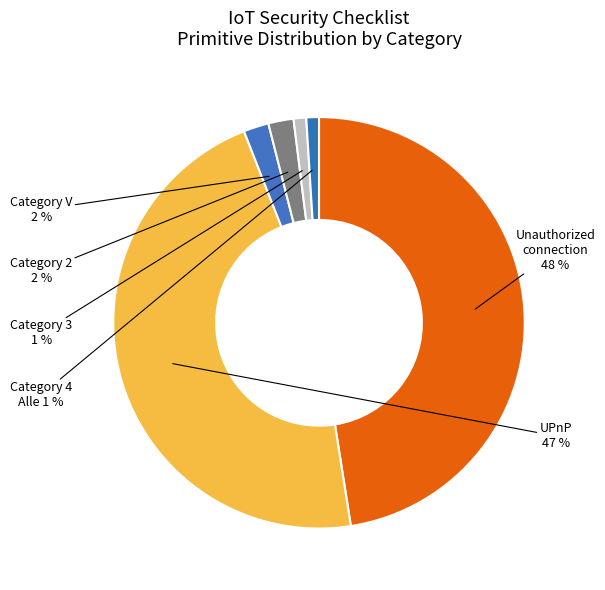

Which category has the biggest portion of the pie?

Unauthorized connection